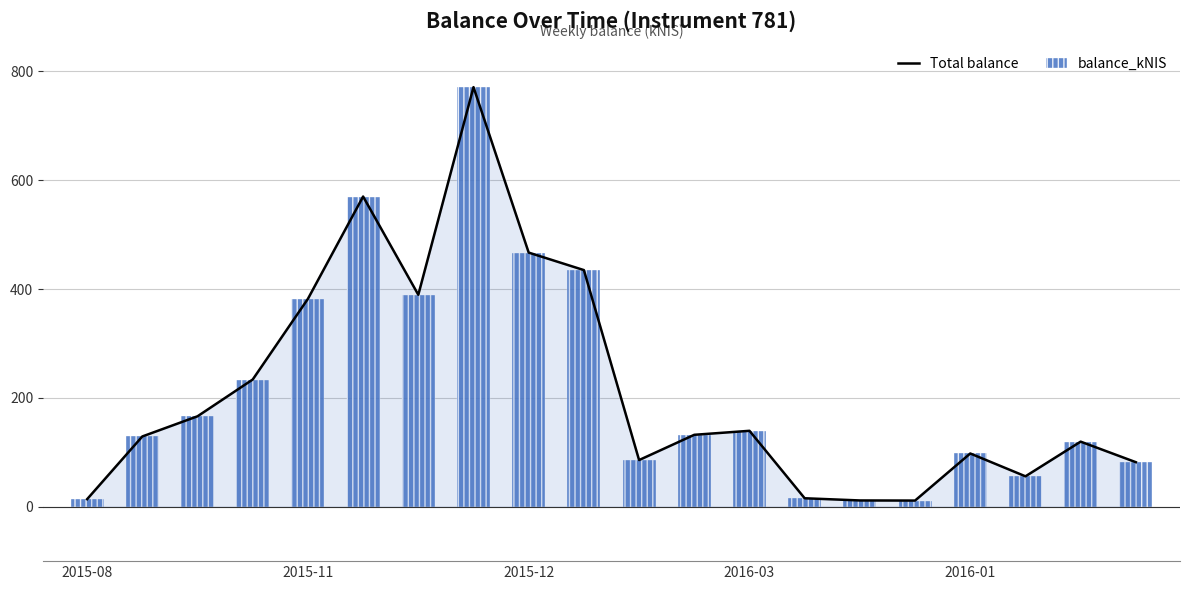

Which series has the largest total across all categories?

Total balance